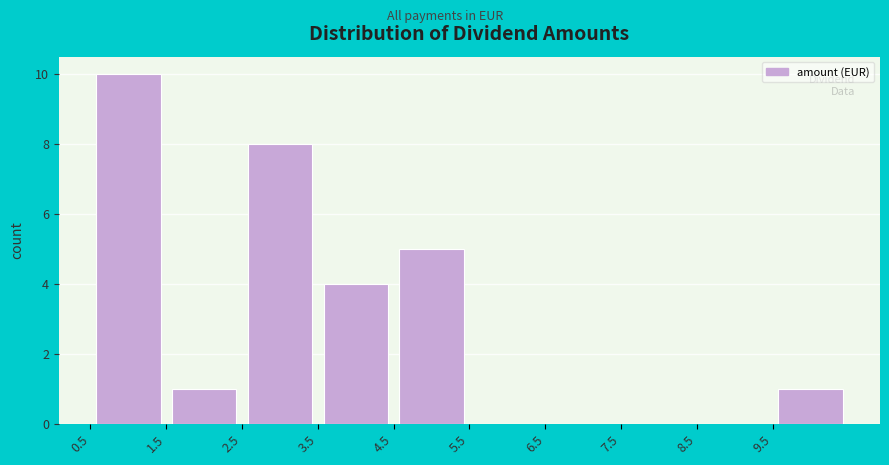

Reading left to right, transcribe this chart: for each bar, give the range it covers on the x-axis and its height. The values are not printed on the chart, so give them approximately, as read against the axis.

0.5 to 1.5: 10
1.5 to 2.5: 1
2.5 to 3.5: 8
3.5 to 4.5: 4
4.5 to 5.5: 5
5.5 to 6.5: 0
6.5 to 7.5: 0
7.5 to 8.5: 0
8.5 to 9.5: 0
9.5 to 10.5: 1